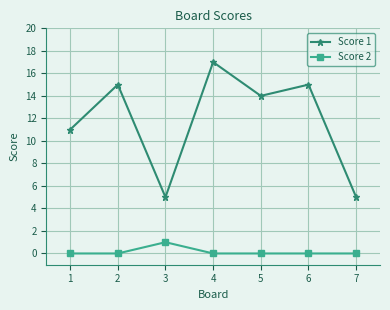

What is the value of the Score 1 point at the 1st from the left?

11